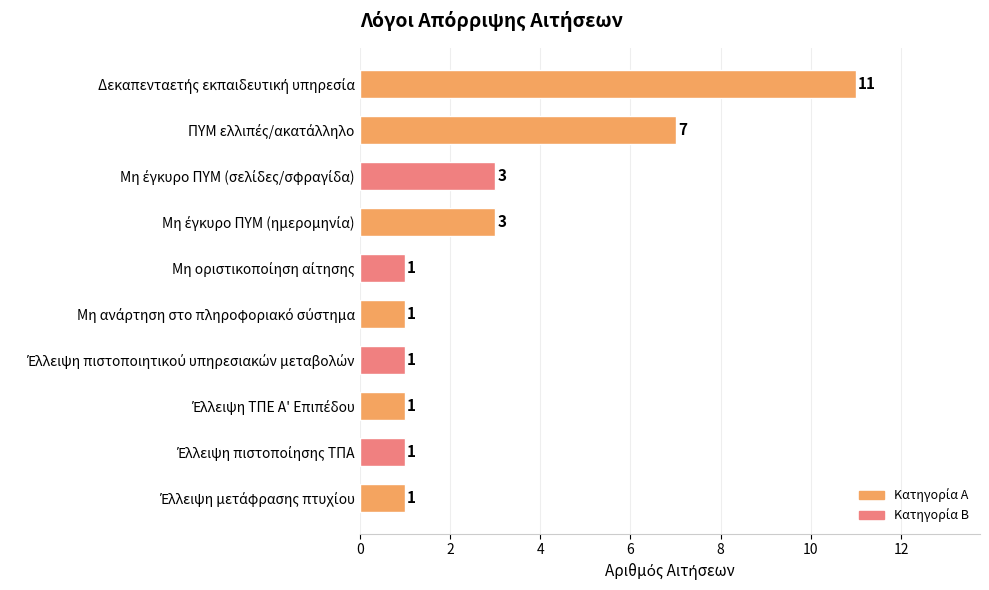

What is the difference between the second highest and minimum values?

6